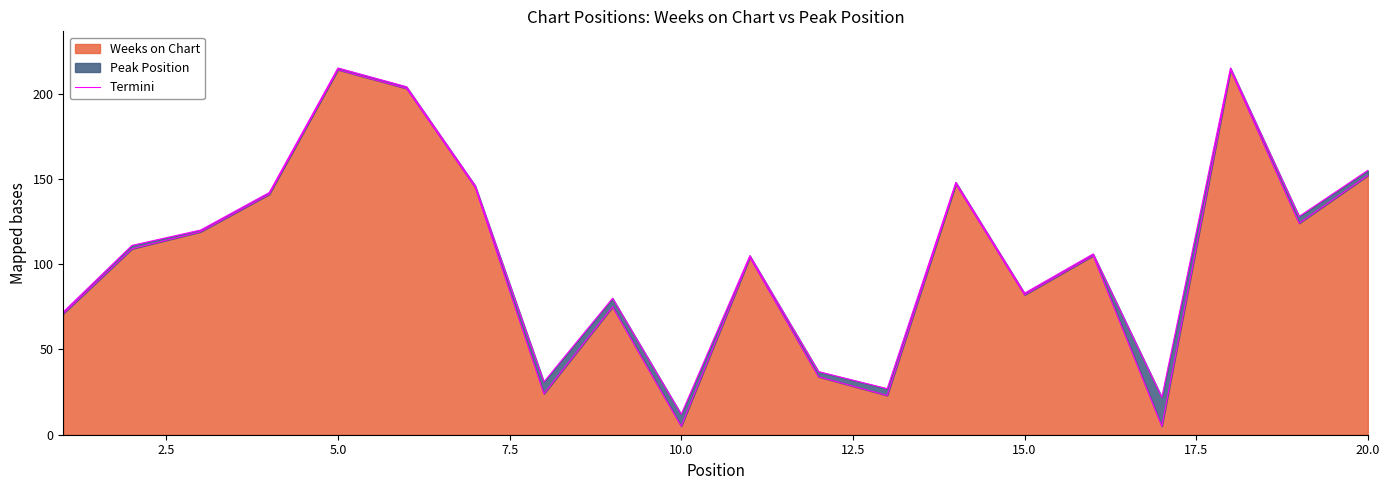

Reading left to right, transcribe all the data shown in this chart.

71	109	119	141	214	203	145	24	75	5	104	34	23	147	82	105	5	214	124	152